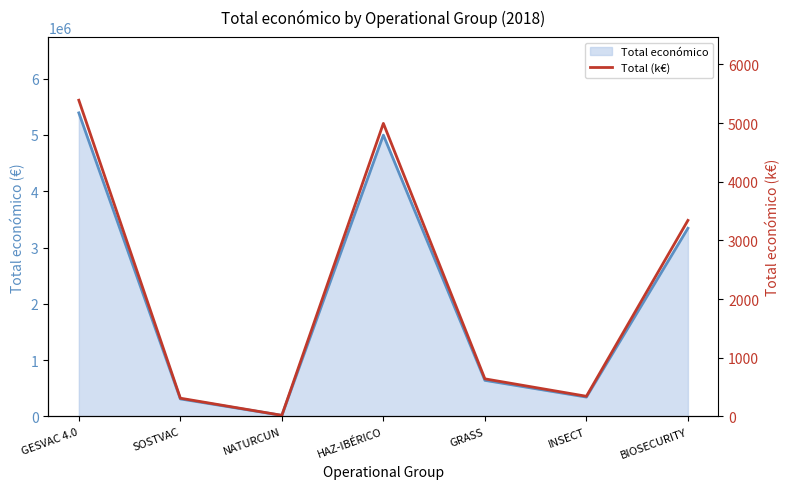

How many values are below 641?

3